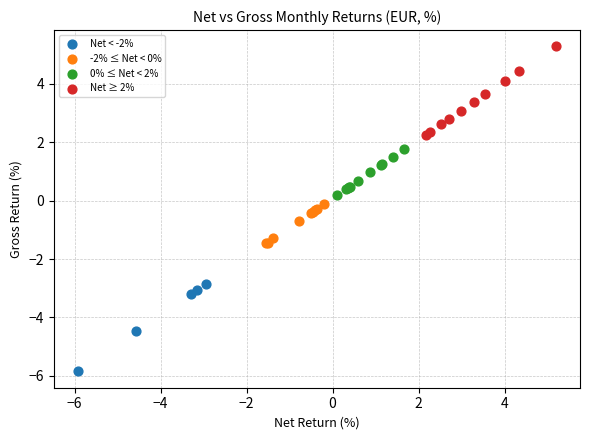

What are all the series names shown in the legend?

Net < -2%, -2% ≤ Net < 0%, 0% ≤ Net < 2%, Net ≥ 2%